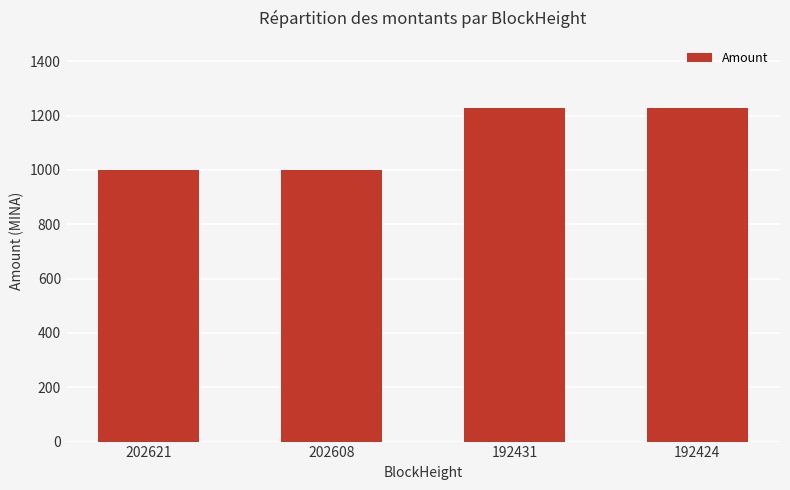

What is the value of the 3rd bar from the left?

1228.5